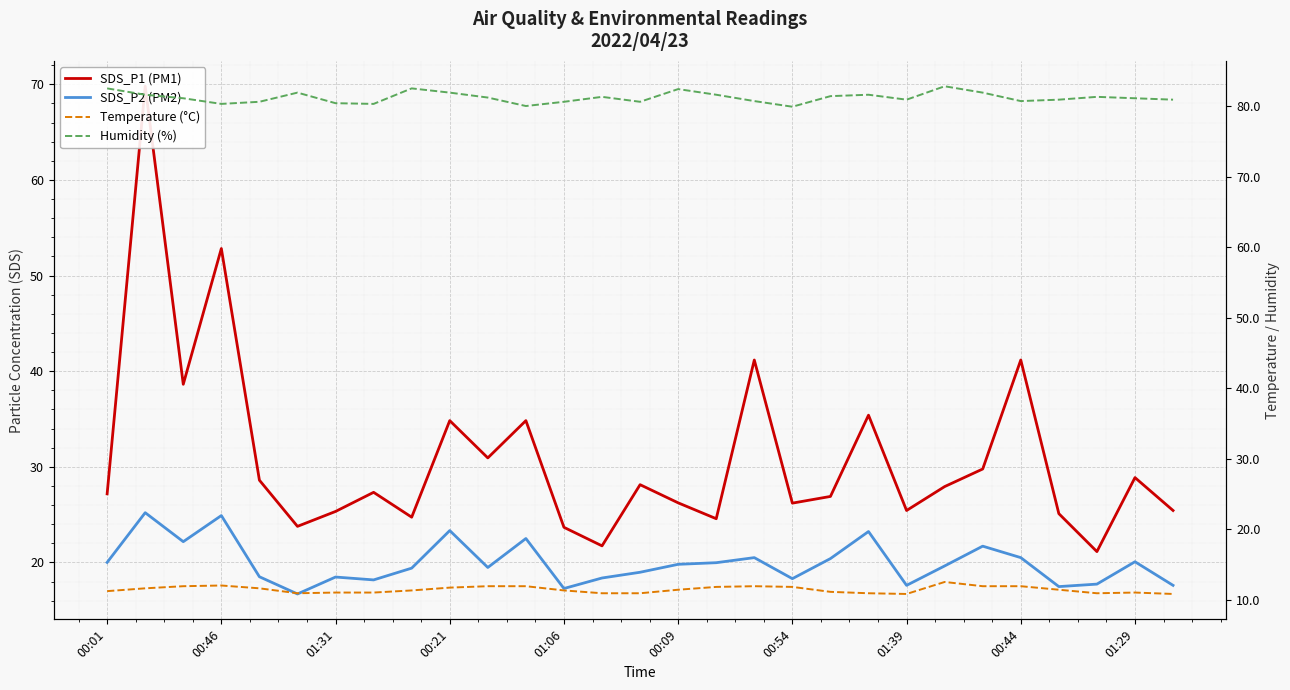

Does the chart display data point markers on the line(s)?

No